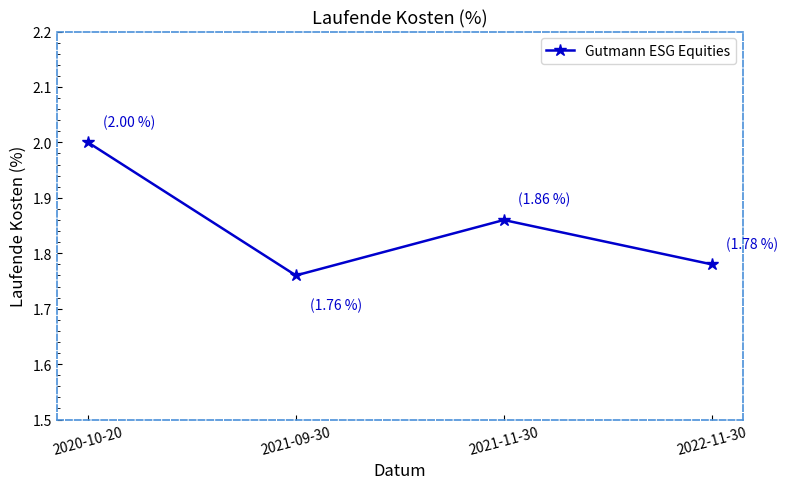

How many values are between 1 and 2?

4